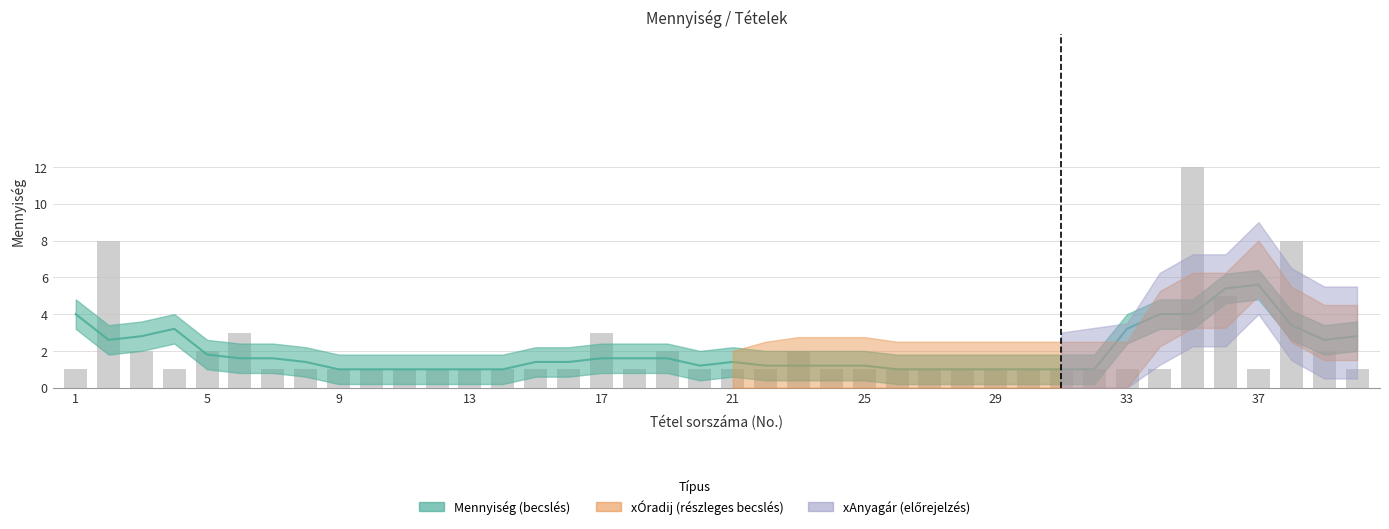

Read the Mennyiseg value at 11.

1